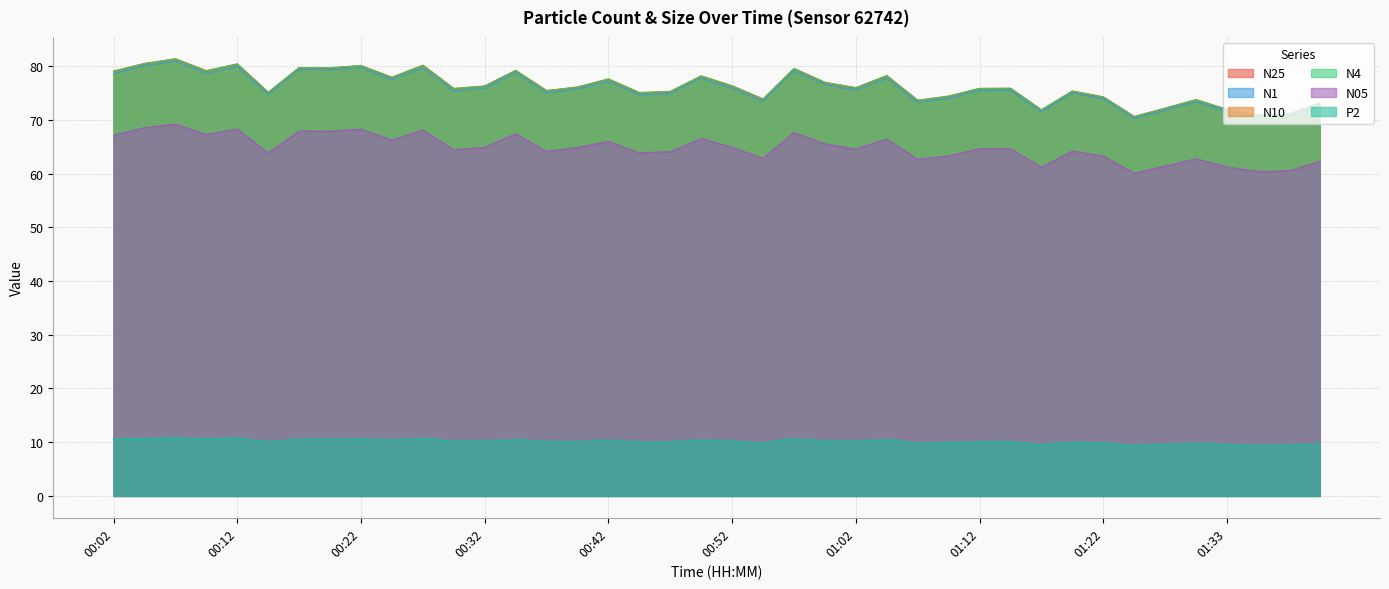

At which label does P2 reach its peak?

00:07